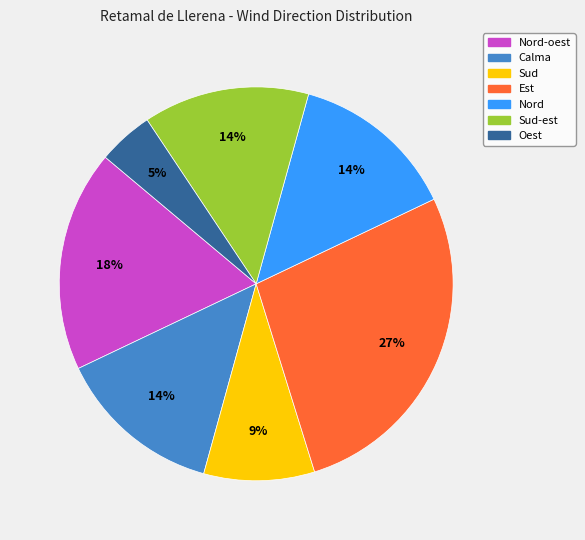

Is there a majority slice in this chart?

No